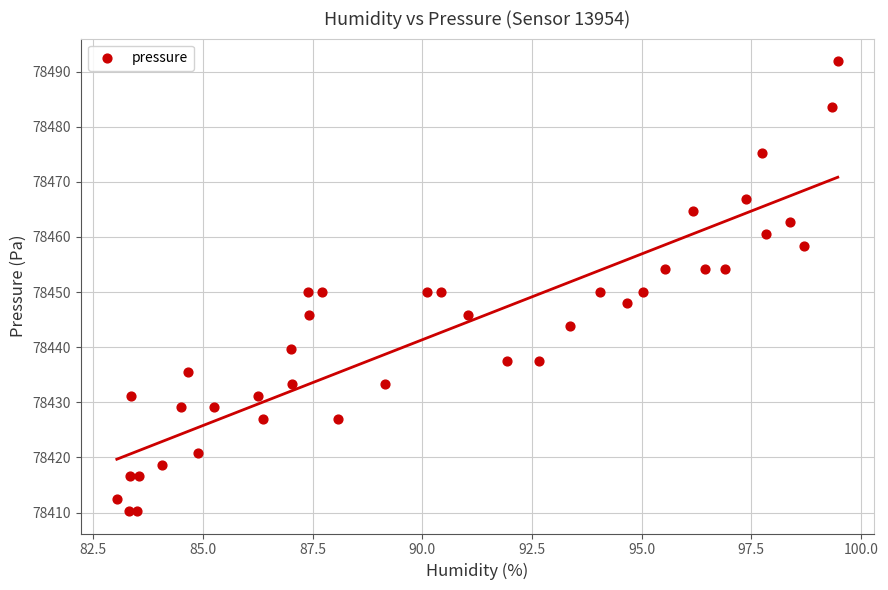

How many data points are displayed?

40